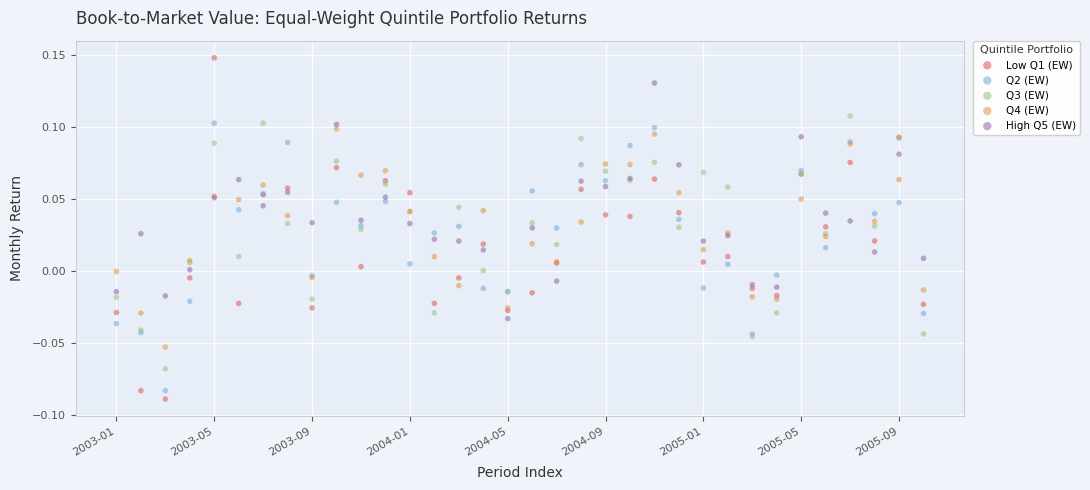

Which series has the widest spread of Y values?

Low Q1 (EW)